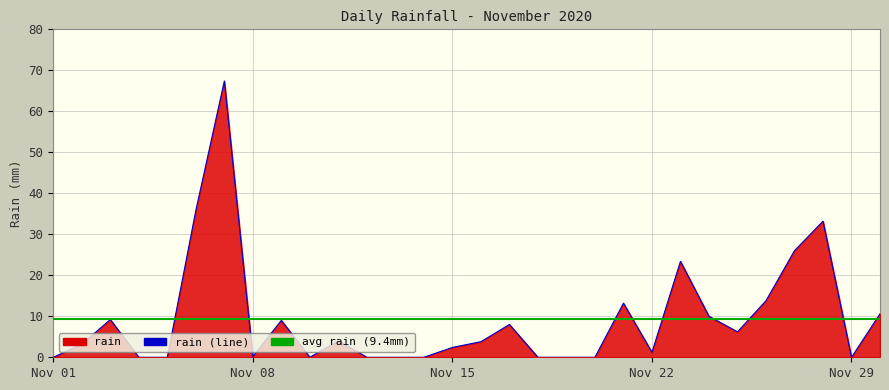

What is the sum of all values?

280.6